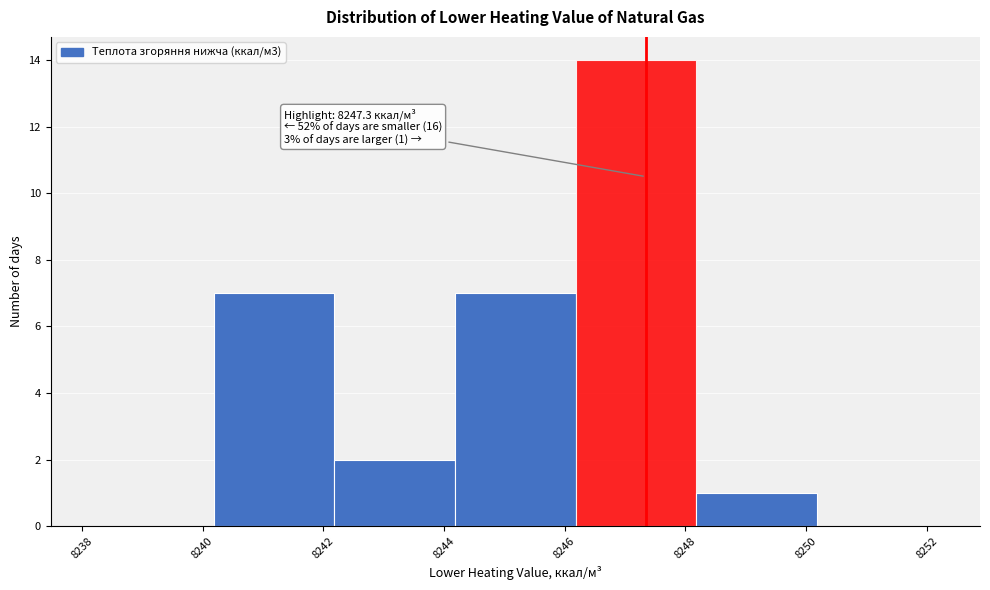

Over which range of the x-axis is the bar tallest?

8246.2 to 8248.2